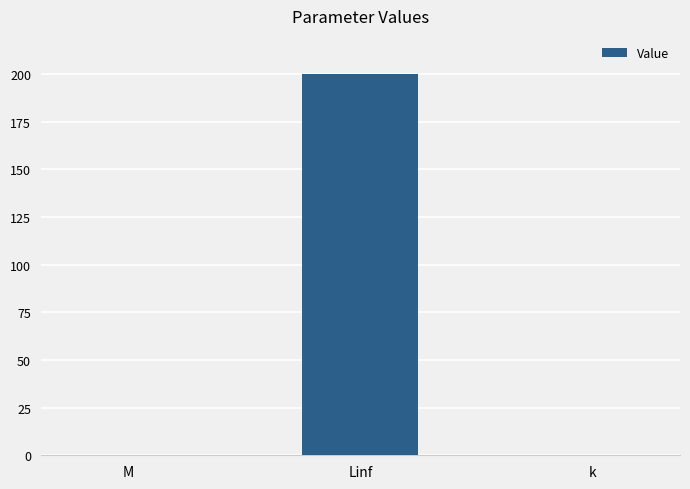

What is the sum of the values at M and Linf?

200.0